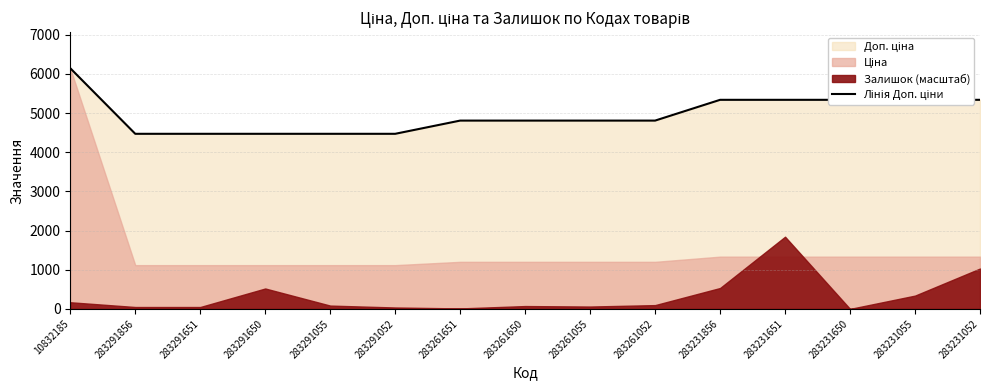

What is the label of the 13th point from the left?

283231650